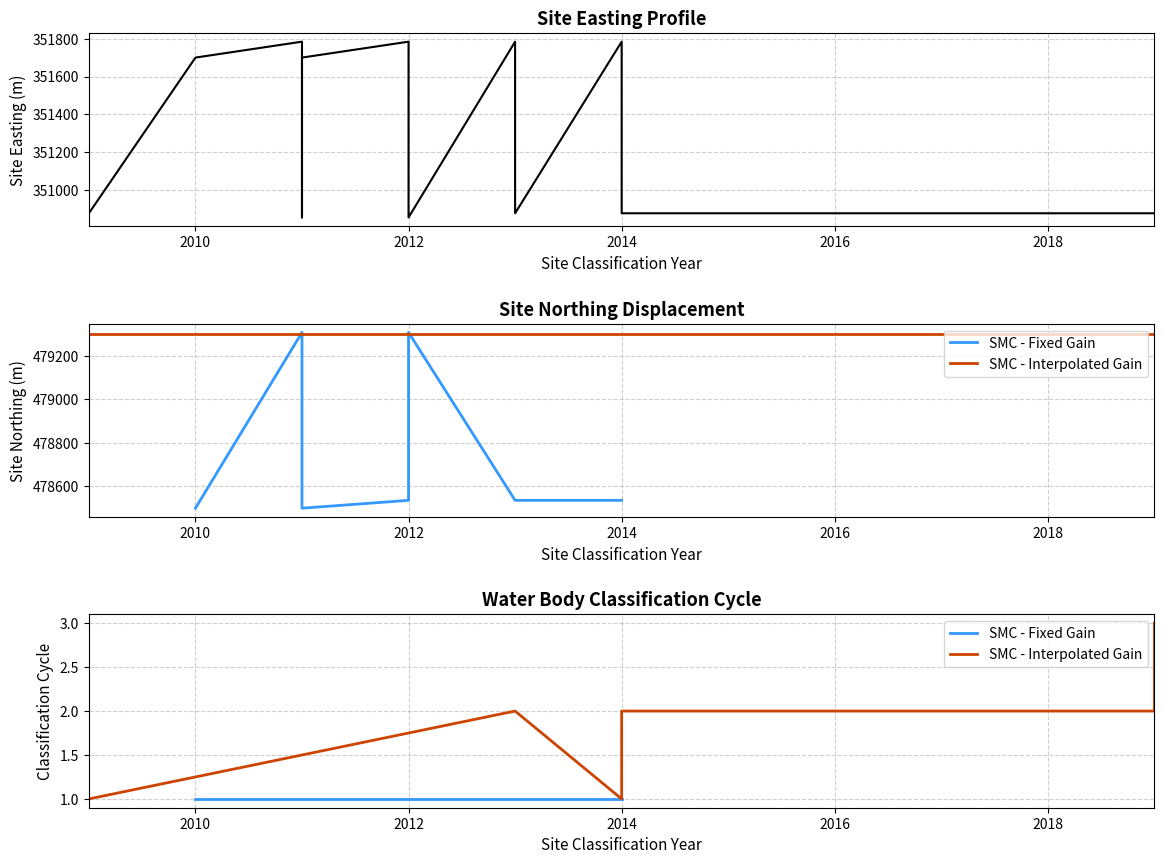

How many data points in Site Northing are above 479302?

2